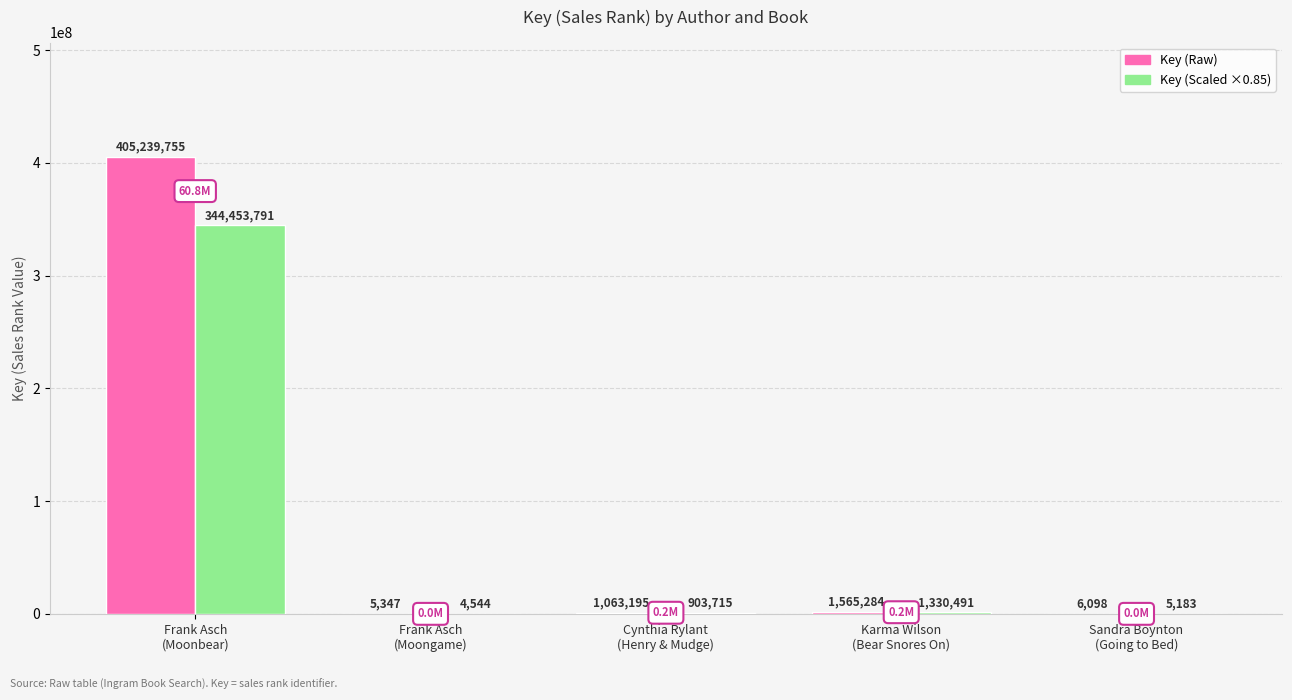

What is the maximum value shown in the chart?

405239755.0